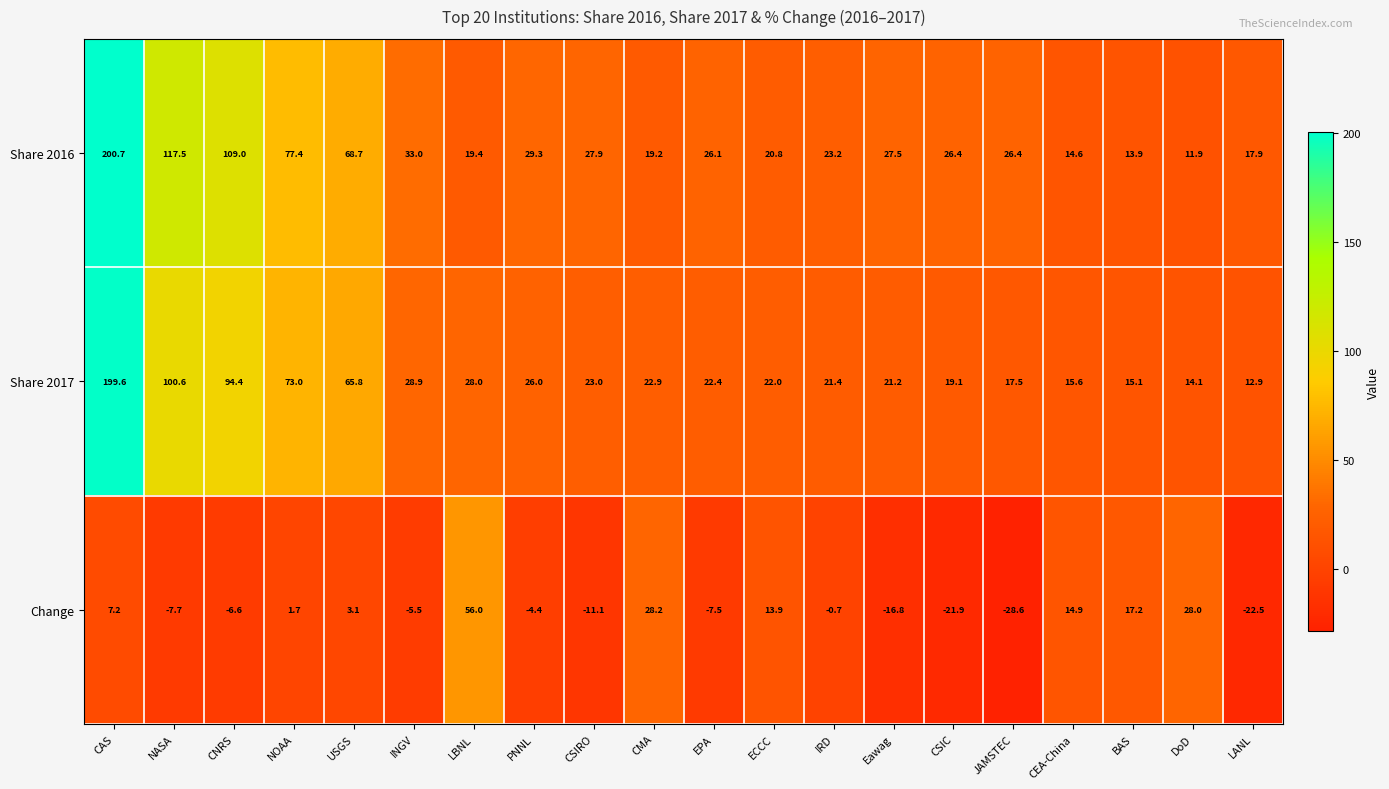

How many categories are shown in the chart?

20